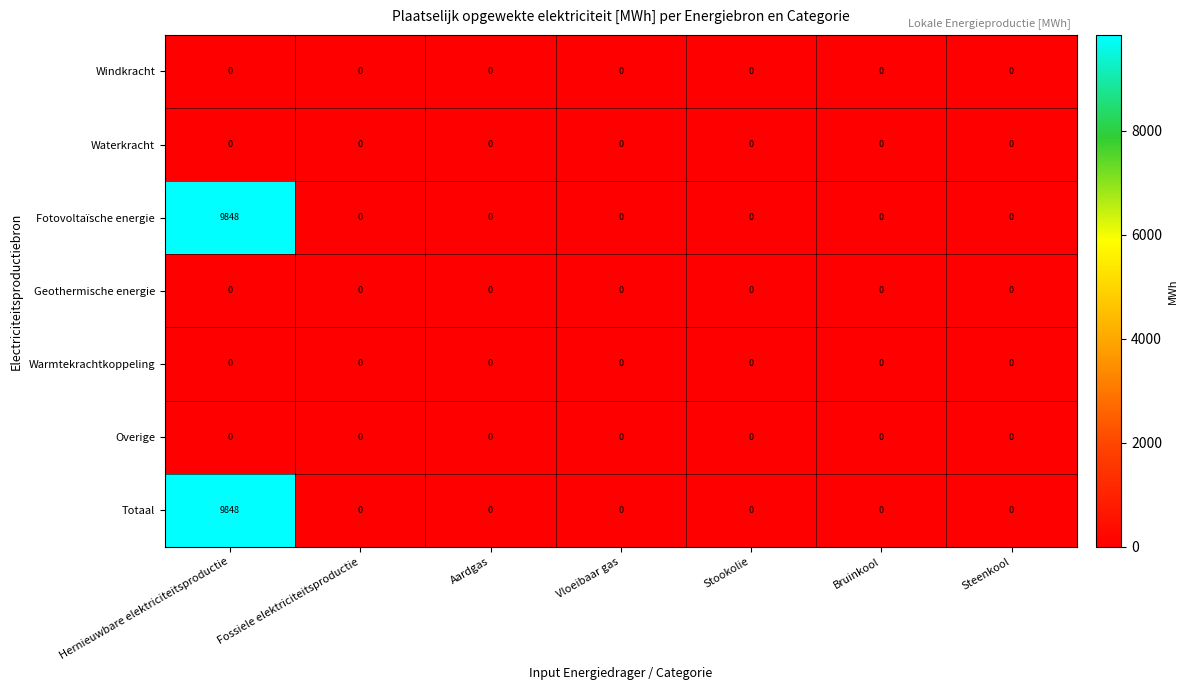

The value of Totaal at Bruinkool is -3143. True or false?

False